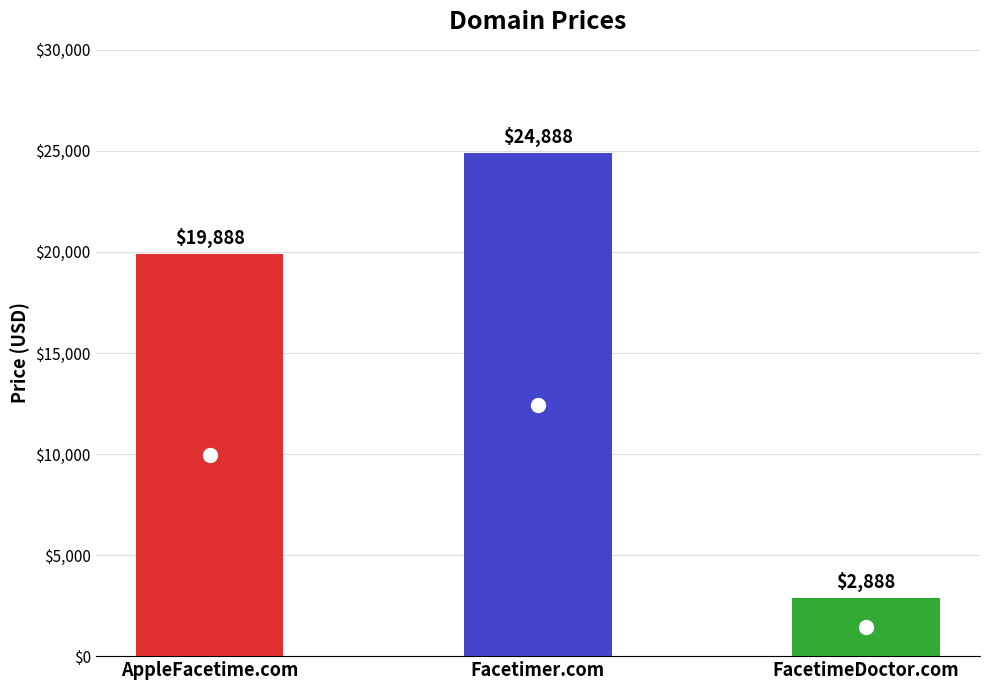

Count the values in the range 2888 to 24888.

3